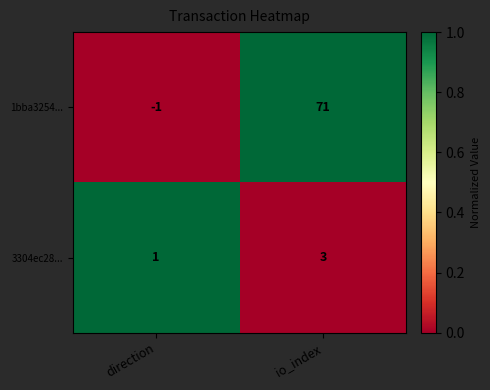

Which series changed the most between direction and io_index?

1bba3254...